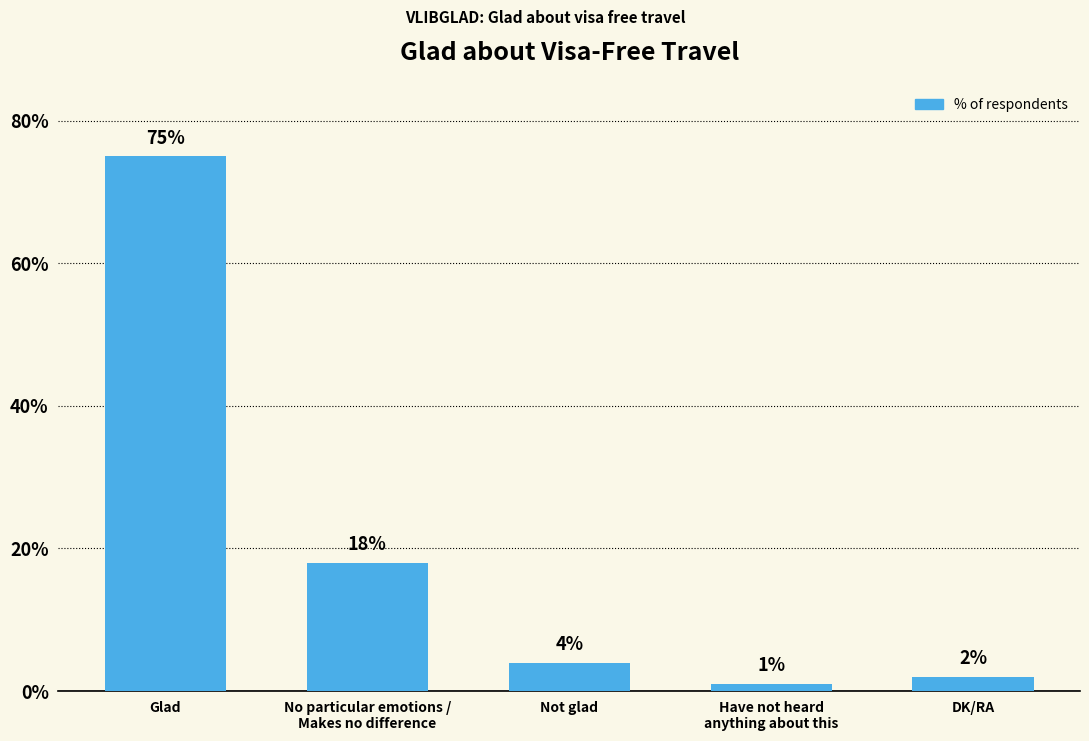

What is the sum of the values at DK/RA and No particular emotions /
Makes no difference?

20